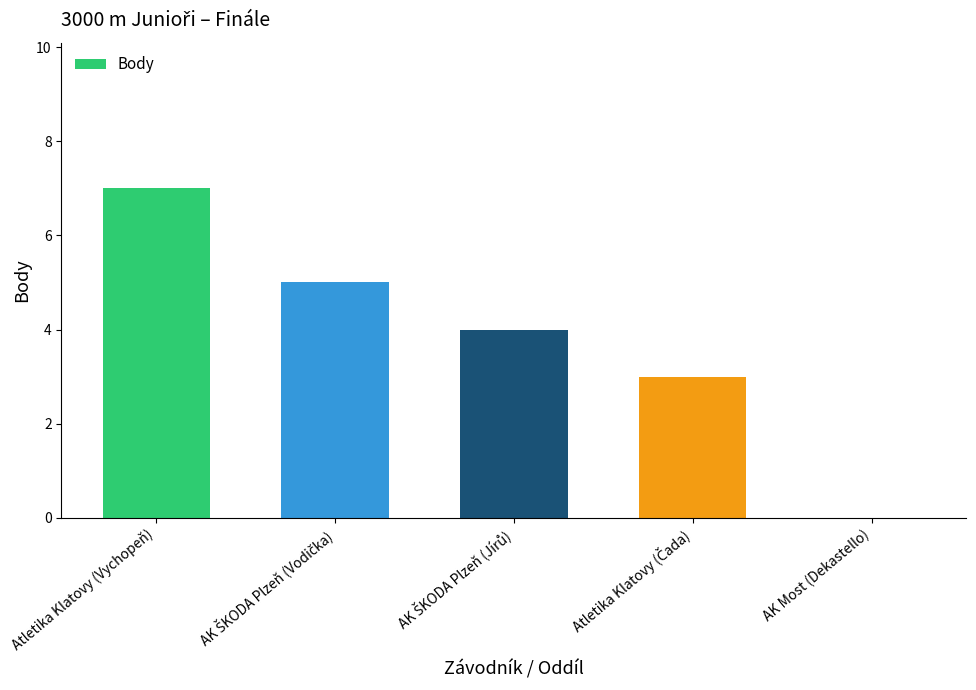

Between AK Most (Dekastello) and Atletika Klatovy (Vychopeň), which is larger?

Atletika Klatovy (Vychopeň)